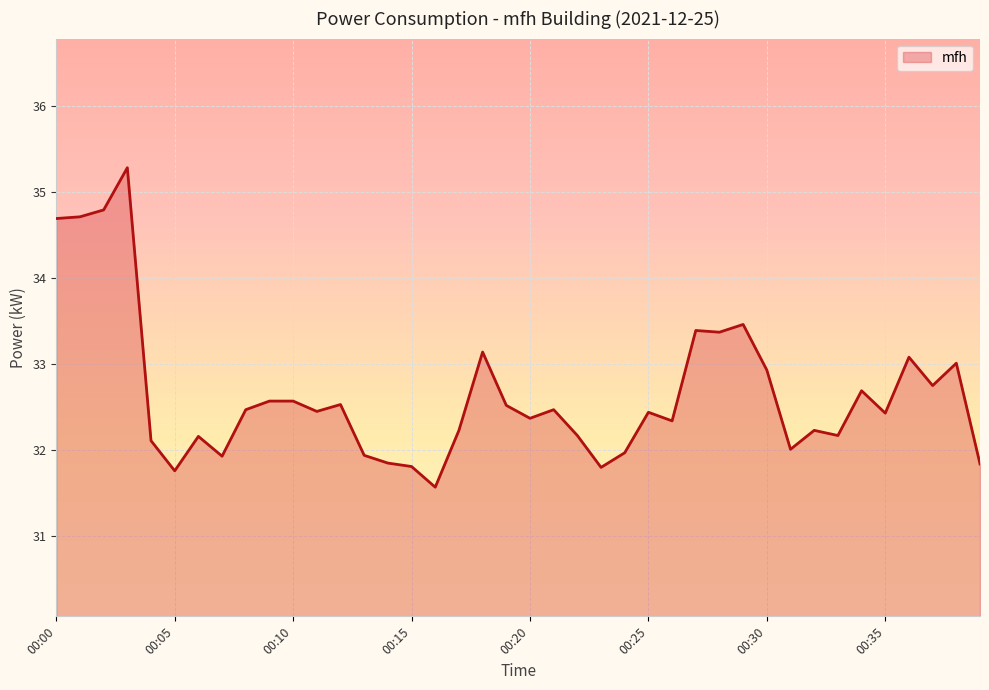

What is the maximum value shown in the chart?

35.3